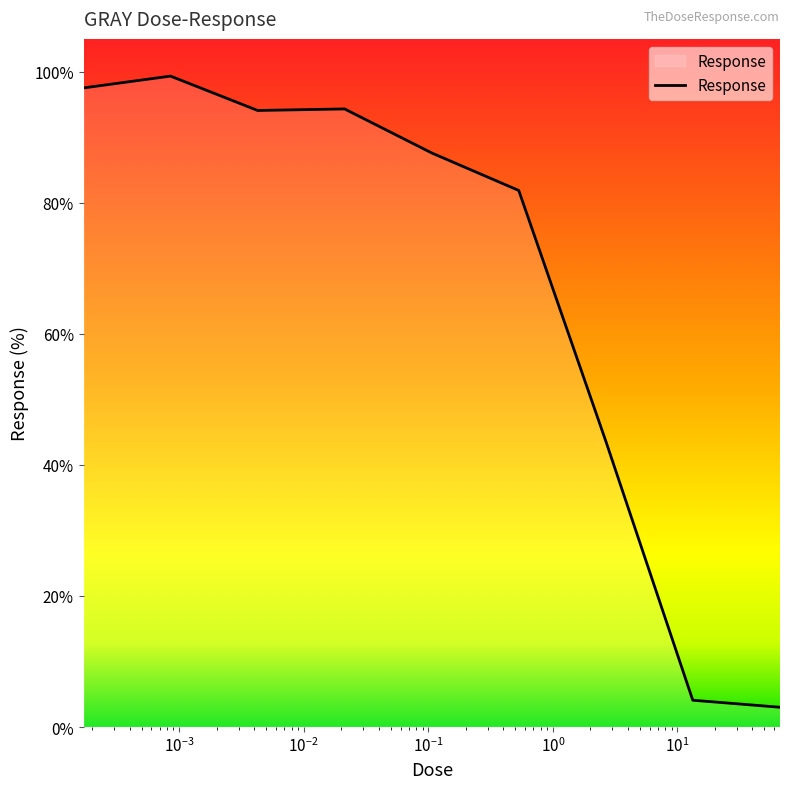

What is the difference between the maximum and minimum values?

96.3